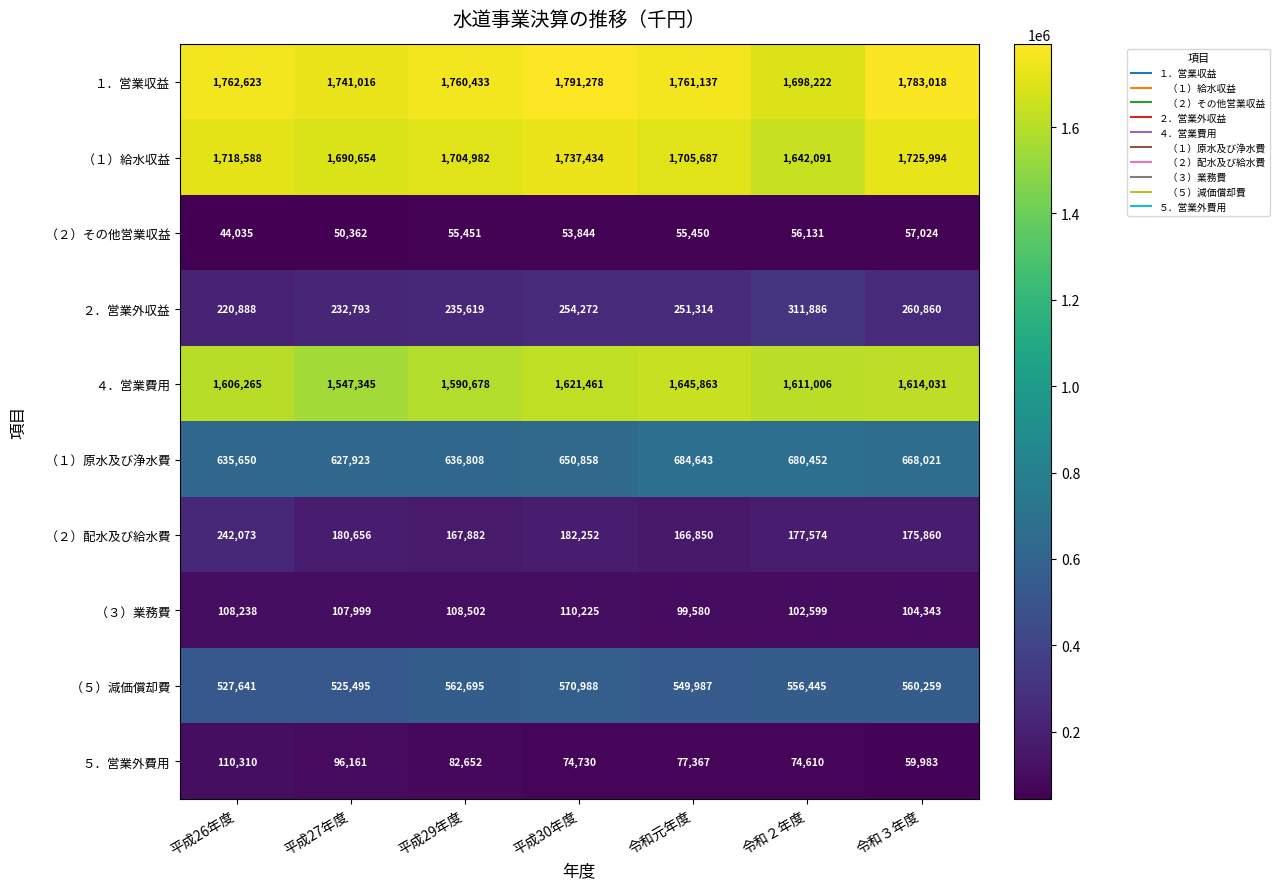

At which category does the chart reach its minimum across all series?

平成26年度